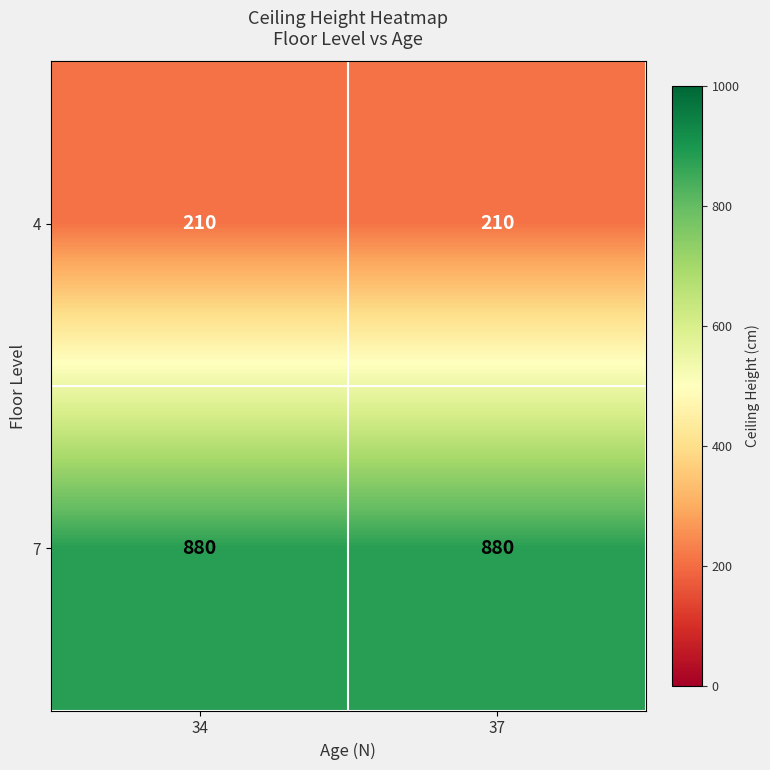

What is the spread (max minus min) of values at 37?

670